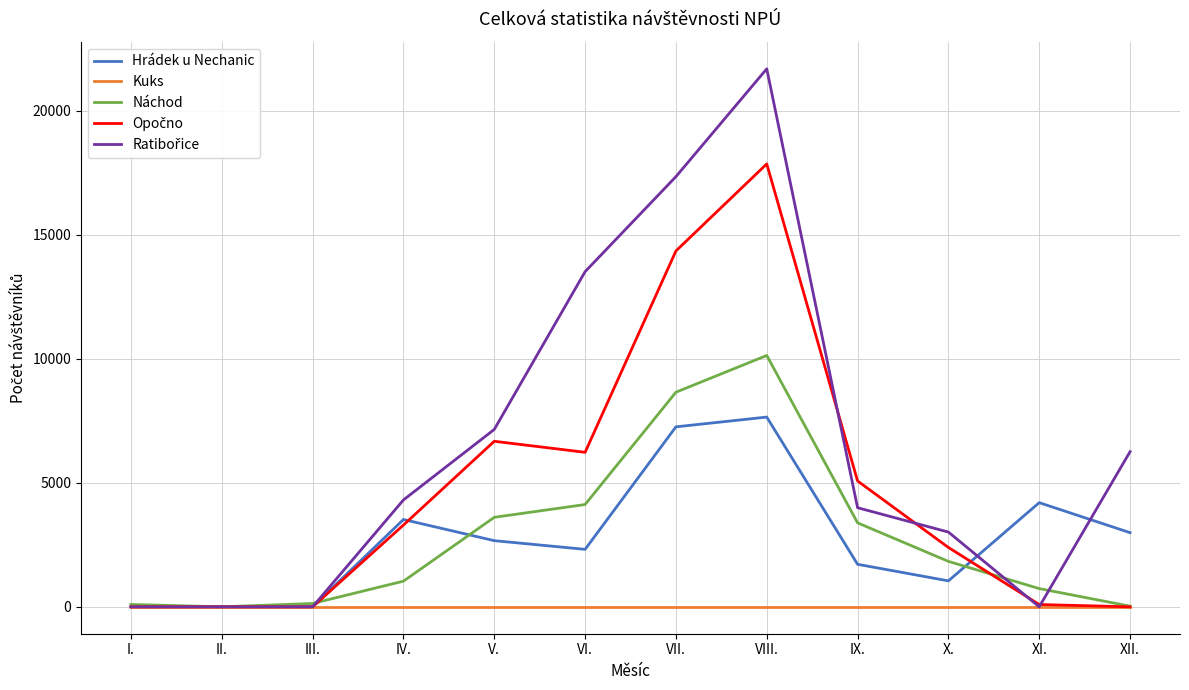

At which category is the sum across all series the highest?

VIII.